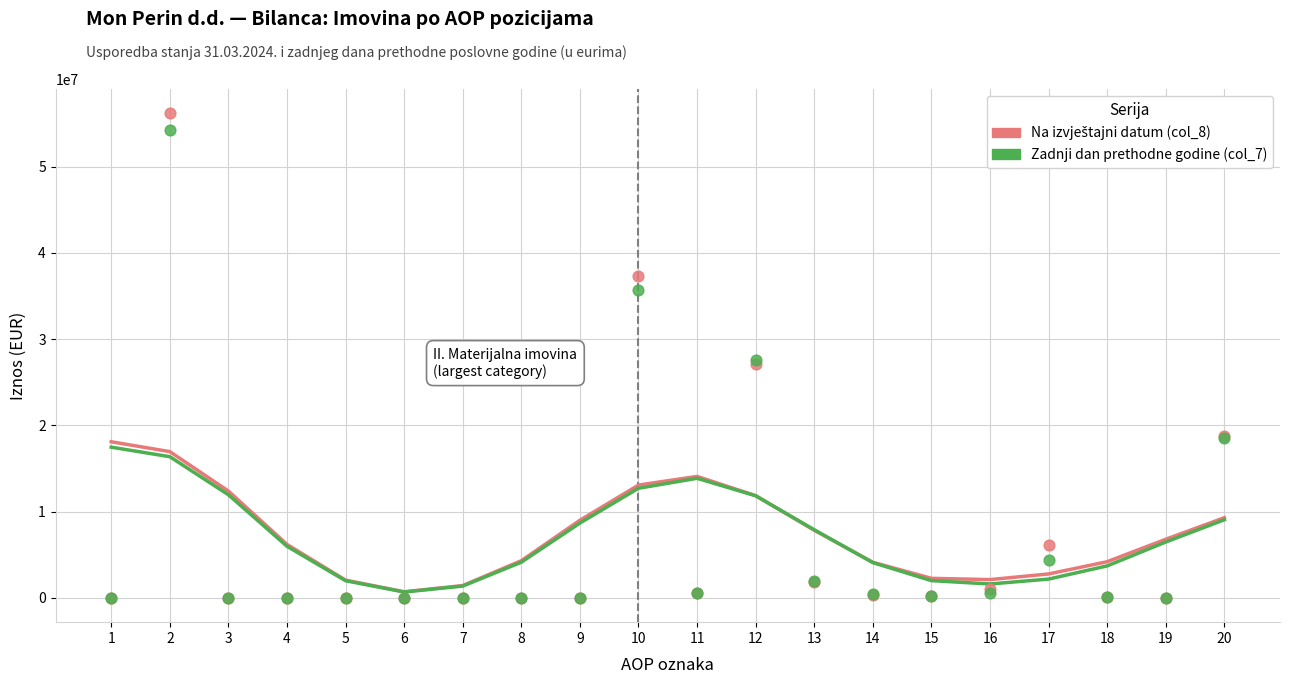

Which series reaches the minimum Y coordinate?

Na izvještajni datum (col_8)